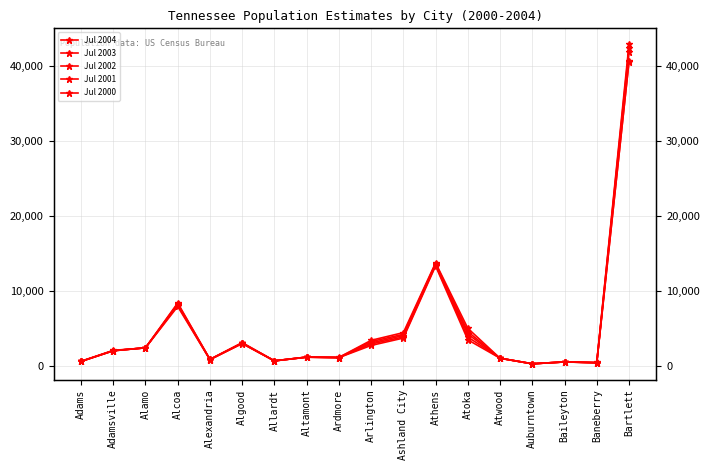

The Jul 2000 series shows 1285 at Alexandria. True or false?

False